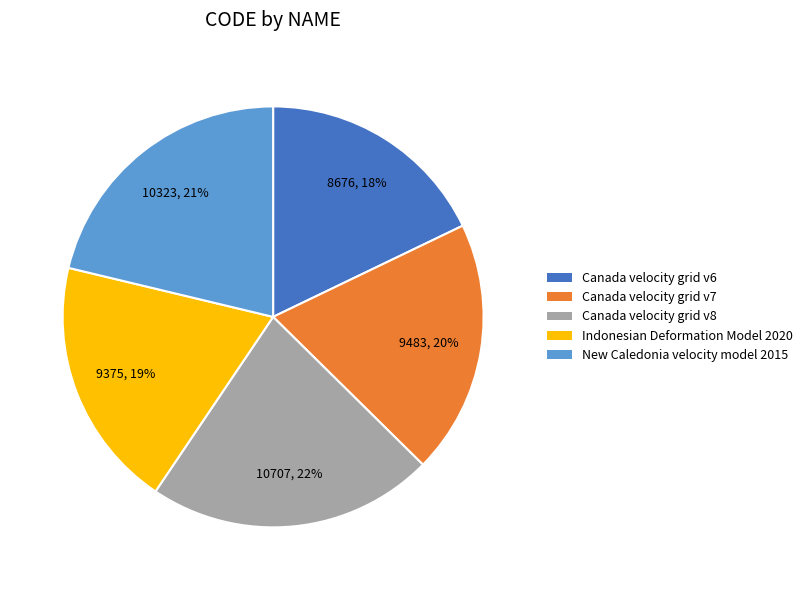

To the nearest percent, what percentage of the pie is New Caledonia velocity model 2015?

21%